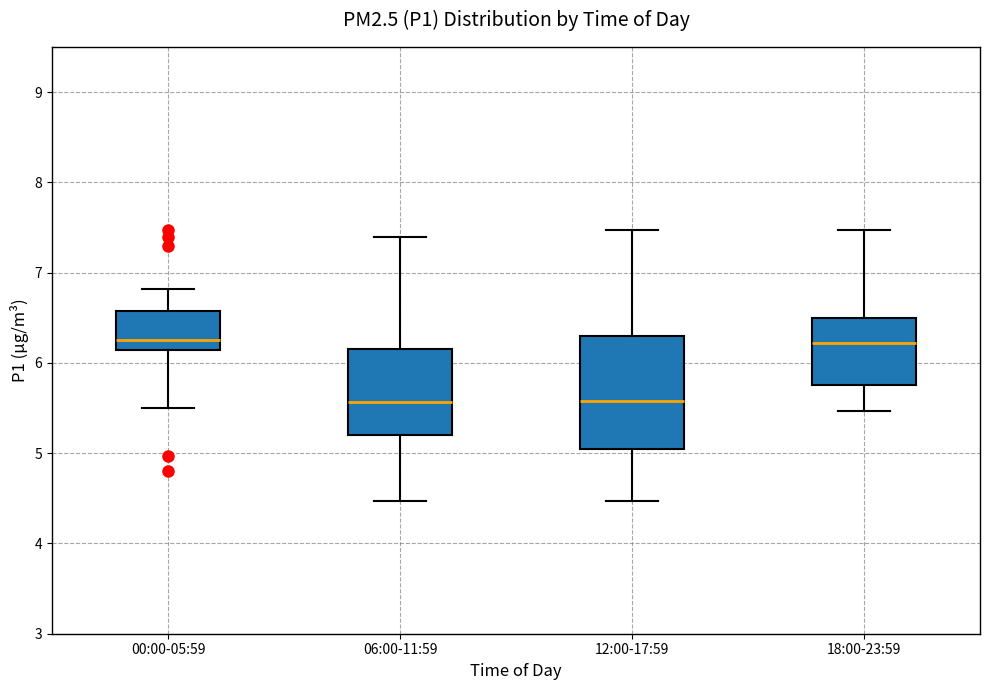

Comparing the boxes themselves (not the whiskers), which one is the tallest?

12:00-17:59